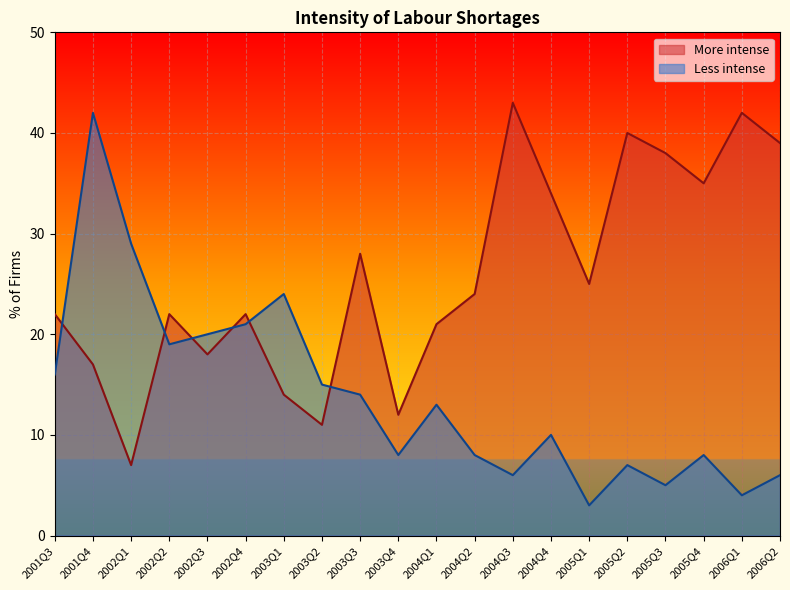

Reading left to right, list all the values displayed in this chart.

More intense: 22	17	7	22	18	22	14	11	28	12	21	24	43	34	25	40	38	35	42	39
Less intense: 16	42	29	19	20	21	24	15	14	8	13	8	6	10	3	7	5	8	4	6